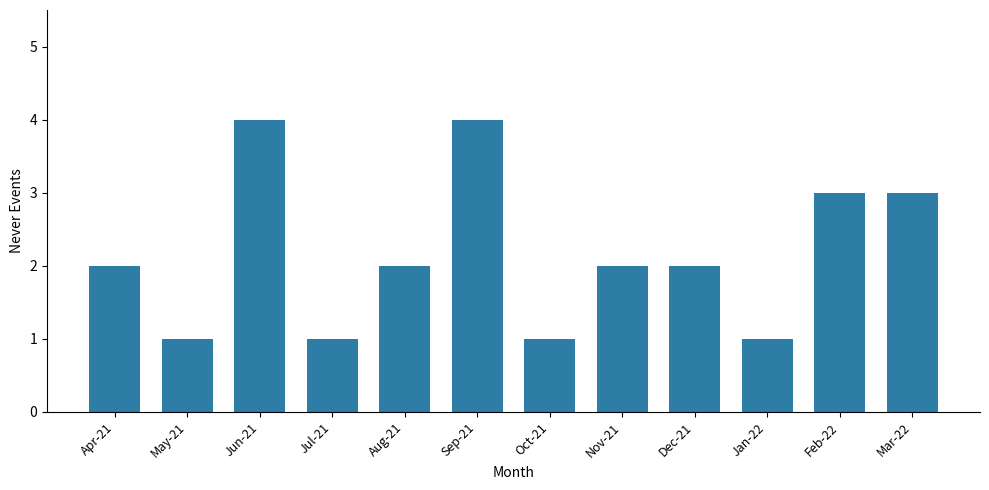

How many categories are shown in the chart?

12